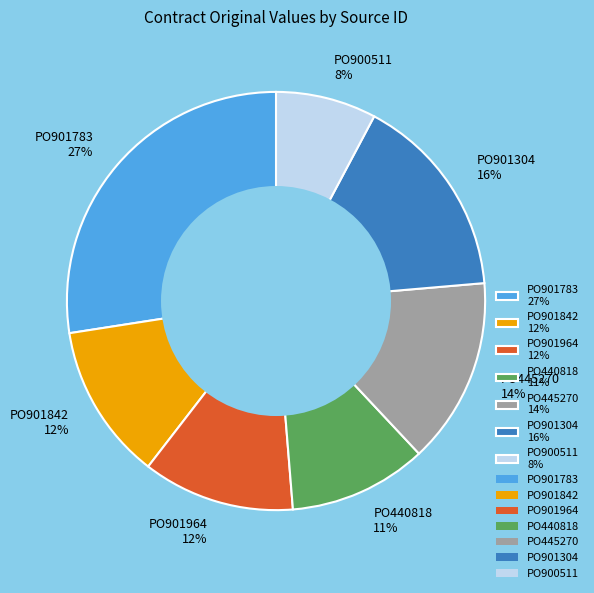

Is it true that PO901783 is 36% of the pie?

False